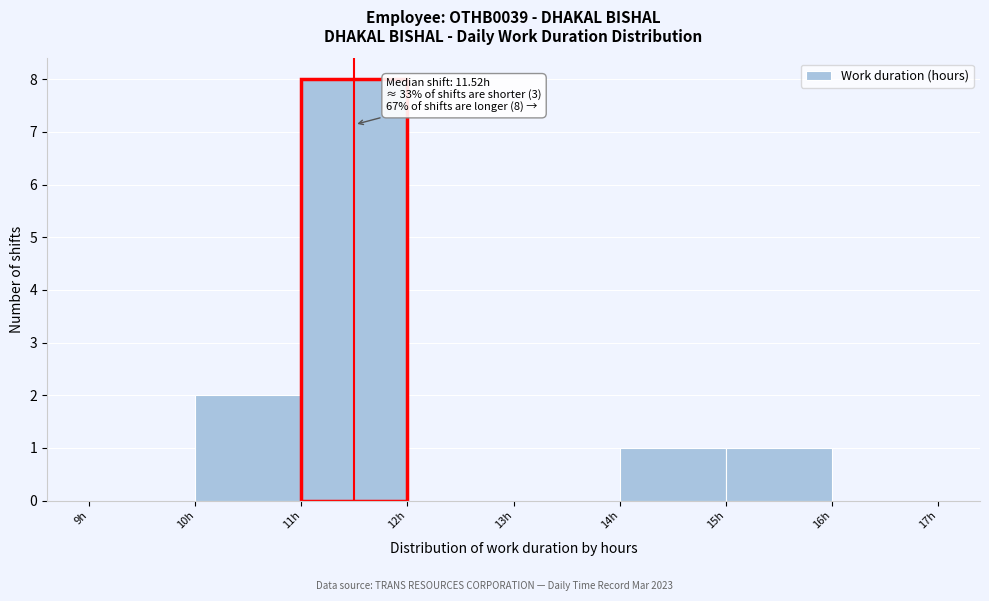

Which range on the x-axis has the tallest bar?

11 to 12